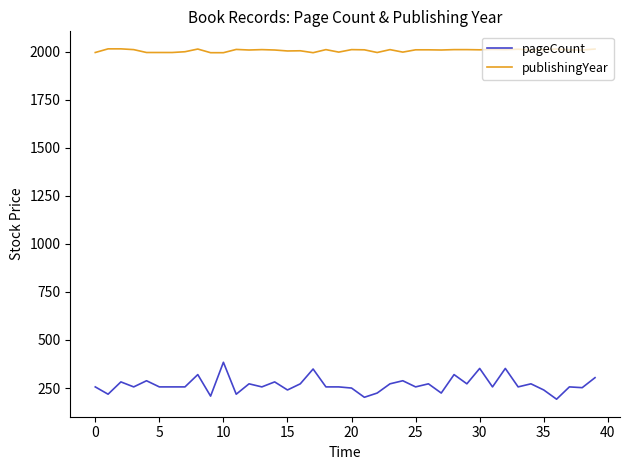

Rank the series by their average value, from highest to lowest.

publishingYear, pageCount